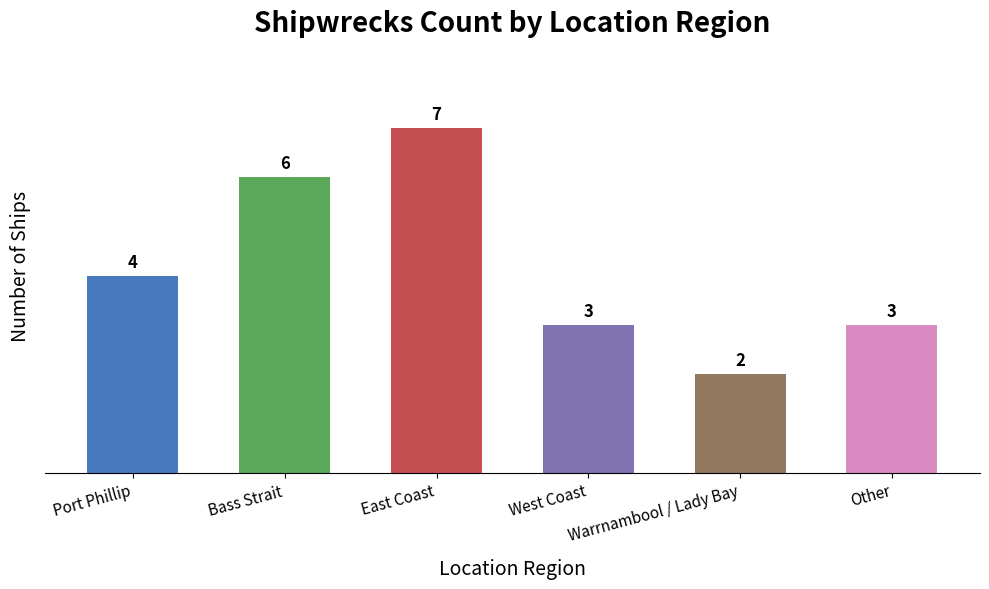

What is the label of the 1st bar from the left?

Port Phillip